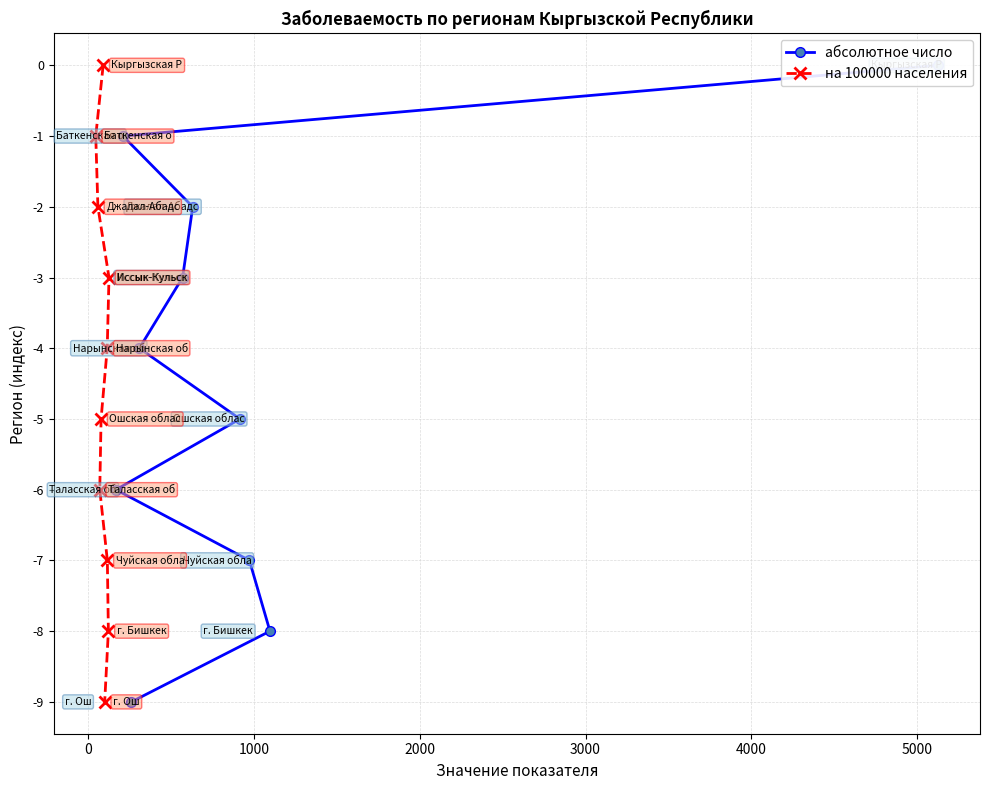

How many values in the на 100000 населения series exceed -4?

4